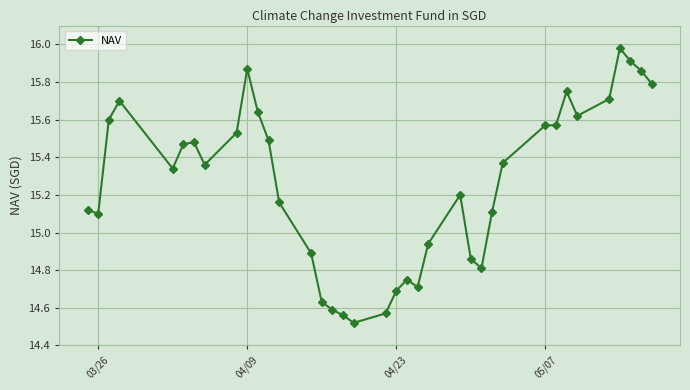

What is the sum of all values?

564.8